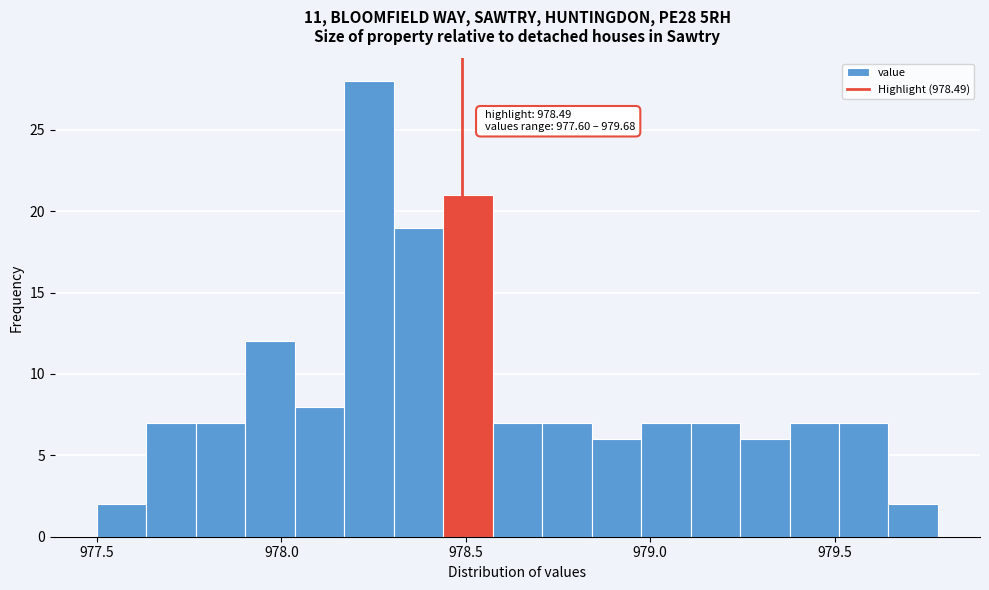

Around what value on the x-axis is the tallest bar? Give the approximate position of its centre, as read against the axis.

978.25